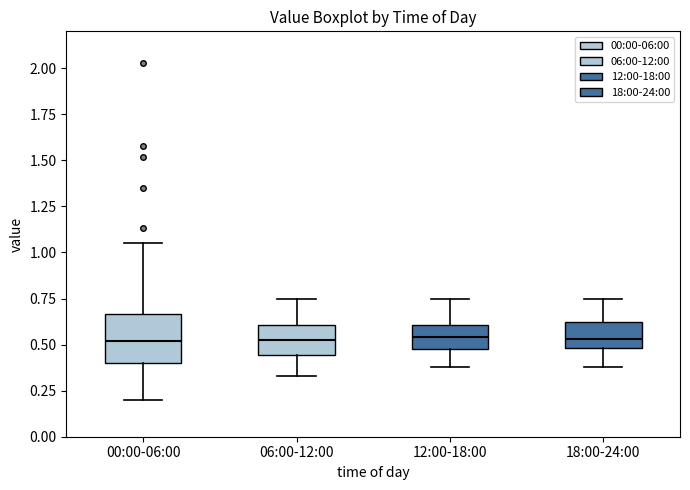

Reading left to right, transcribe this box plot: for each box, give where its median line is, the range the box spans, and where its two whiskers end, as read against the y-axis. The values are not printed on the chart, so give them approximately, as read against the axis.

00:00-06:00: median 0.50, box 0.40 to 0.65, whiskers 0.20 to 1.05
06:00-12:00: median 0.55, box 0.45 to 0.60, whiskers 0.35 to 0.75
12:00-18:00: median 0.55, box 0.50 to 0.60, whiskers 0.40 to 0.75
18:00-24:00: median 0.55, box 0.50 to 0.60, whiskers 0.40 to 0.75